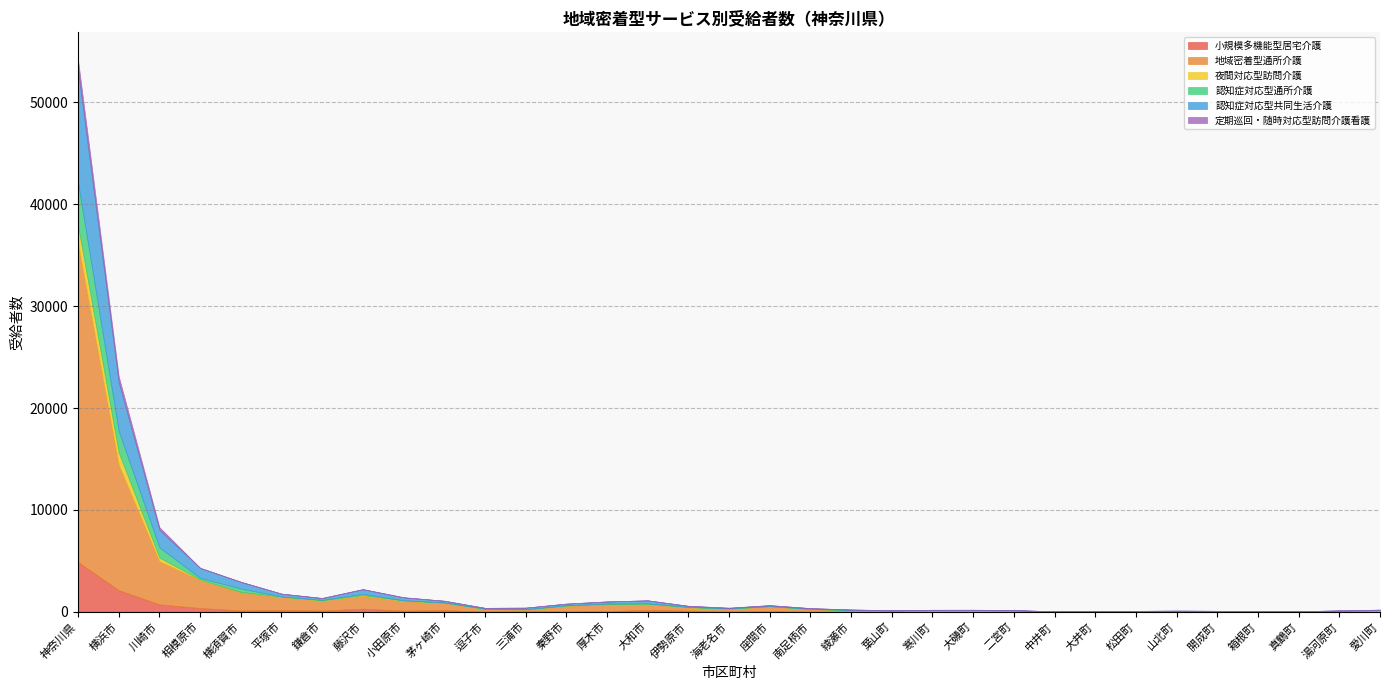

At which label is 夜間対応型訪問介護 closest to 848?

横浜市